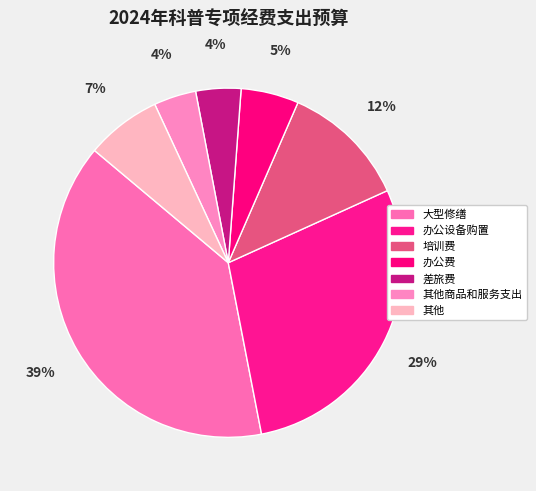

Count the number of slices in the pie.

7